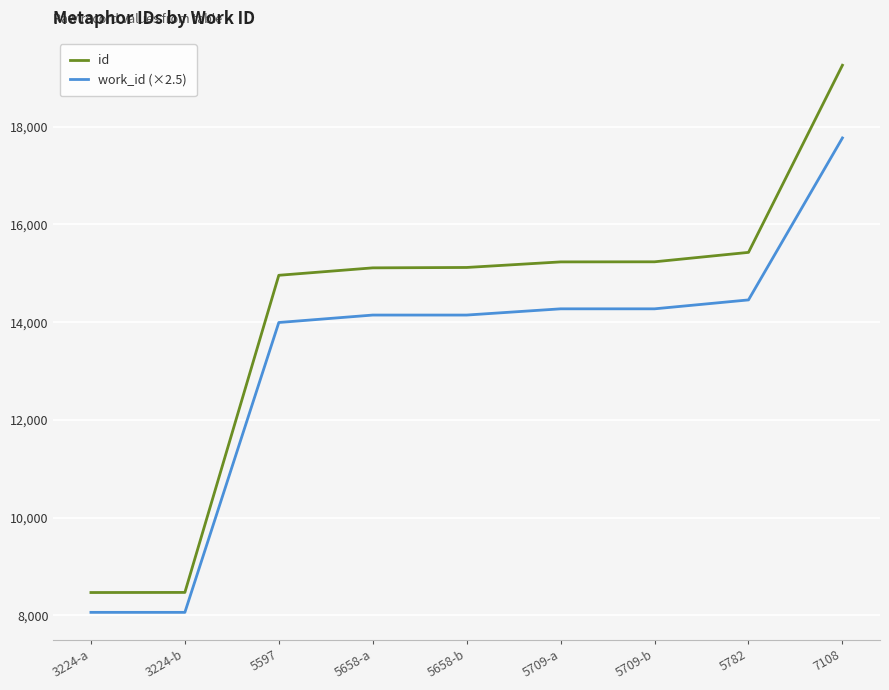

At how many categories does at least one series exceed 17684?

1